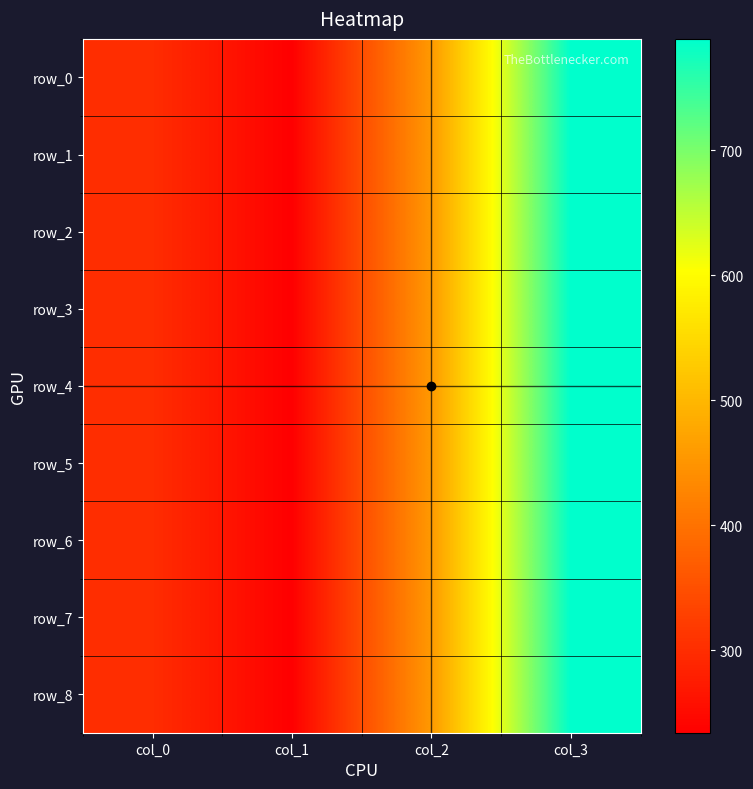

What is the greatest value displayed?

789